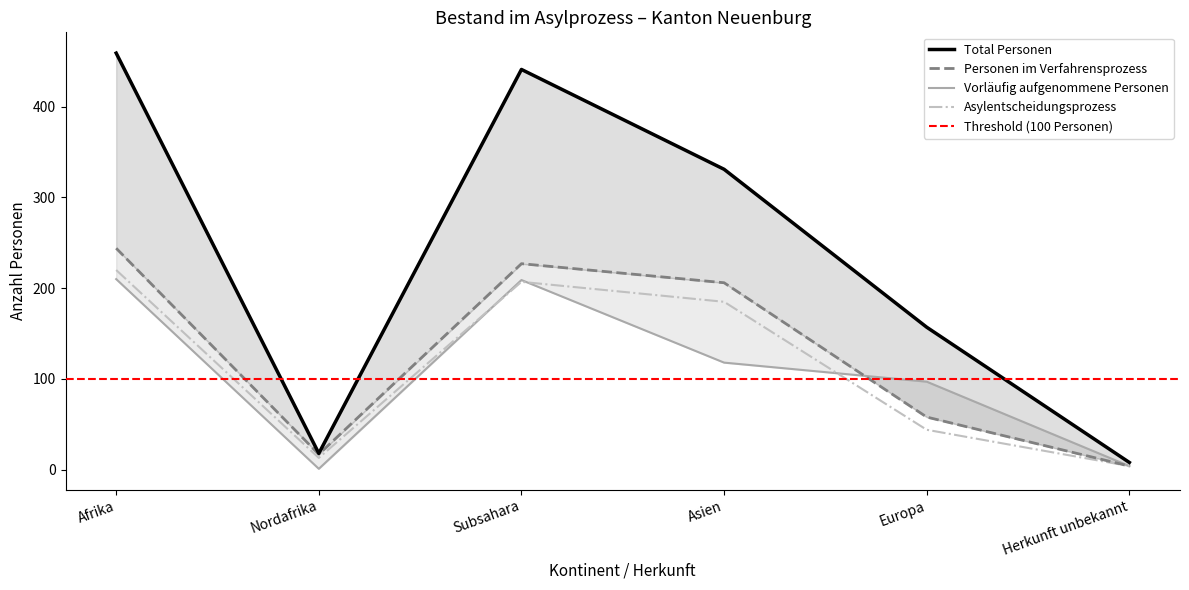

Between Afrika and Europa, which series saw the biggest shift?

Total Personen